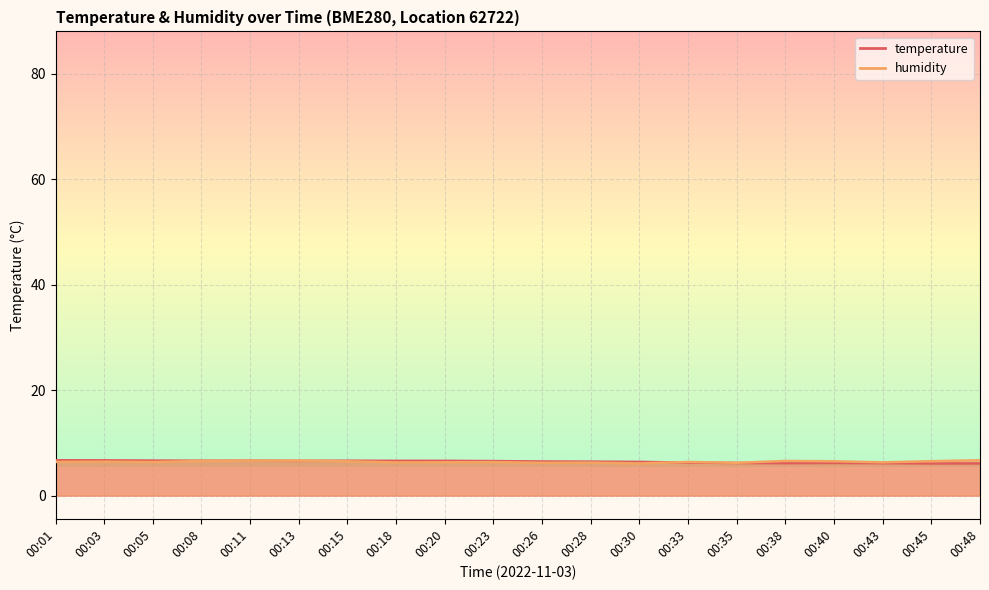

Which category has the lowest value across all series?

00:45